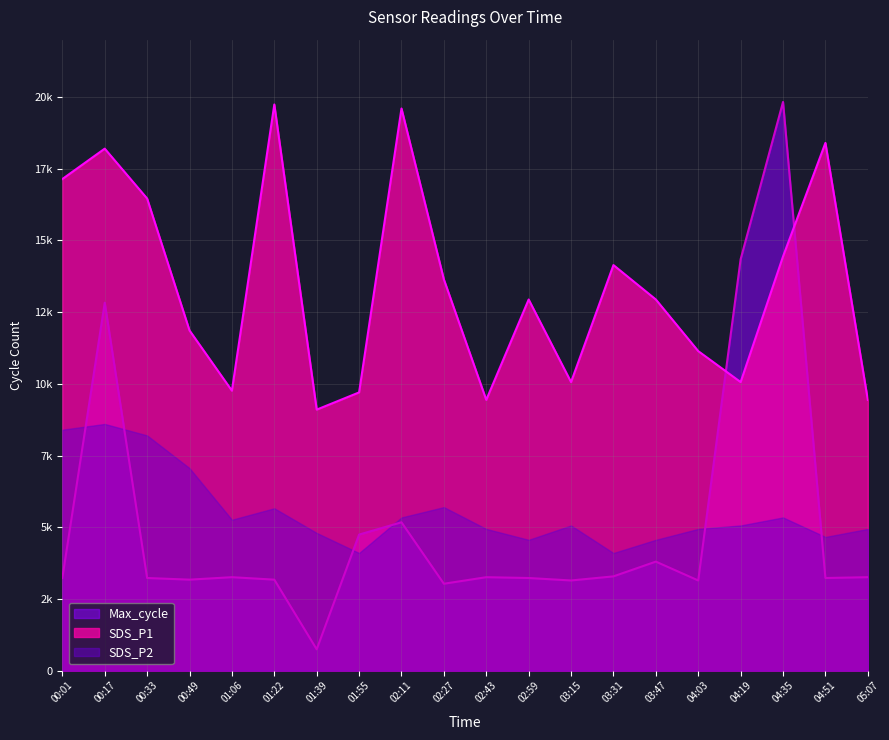

Is it true that the value at 00:33 is 3228.6?

True